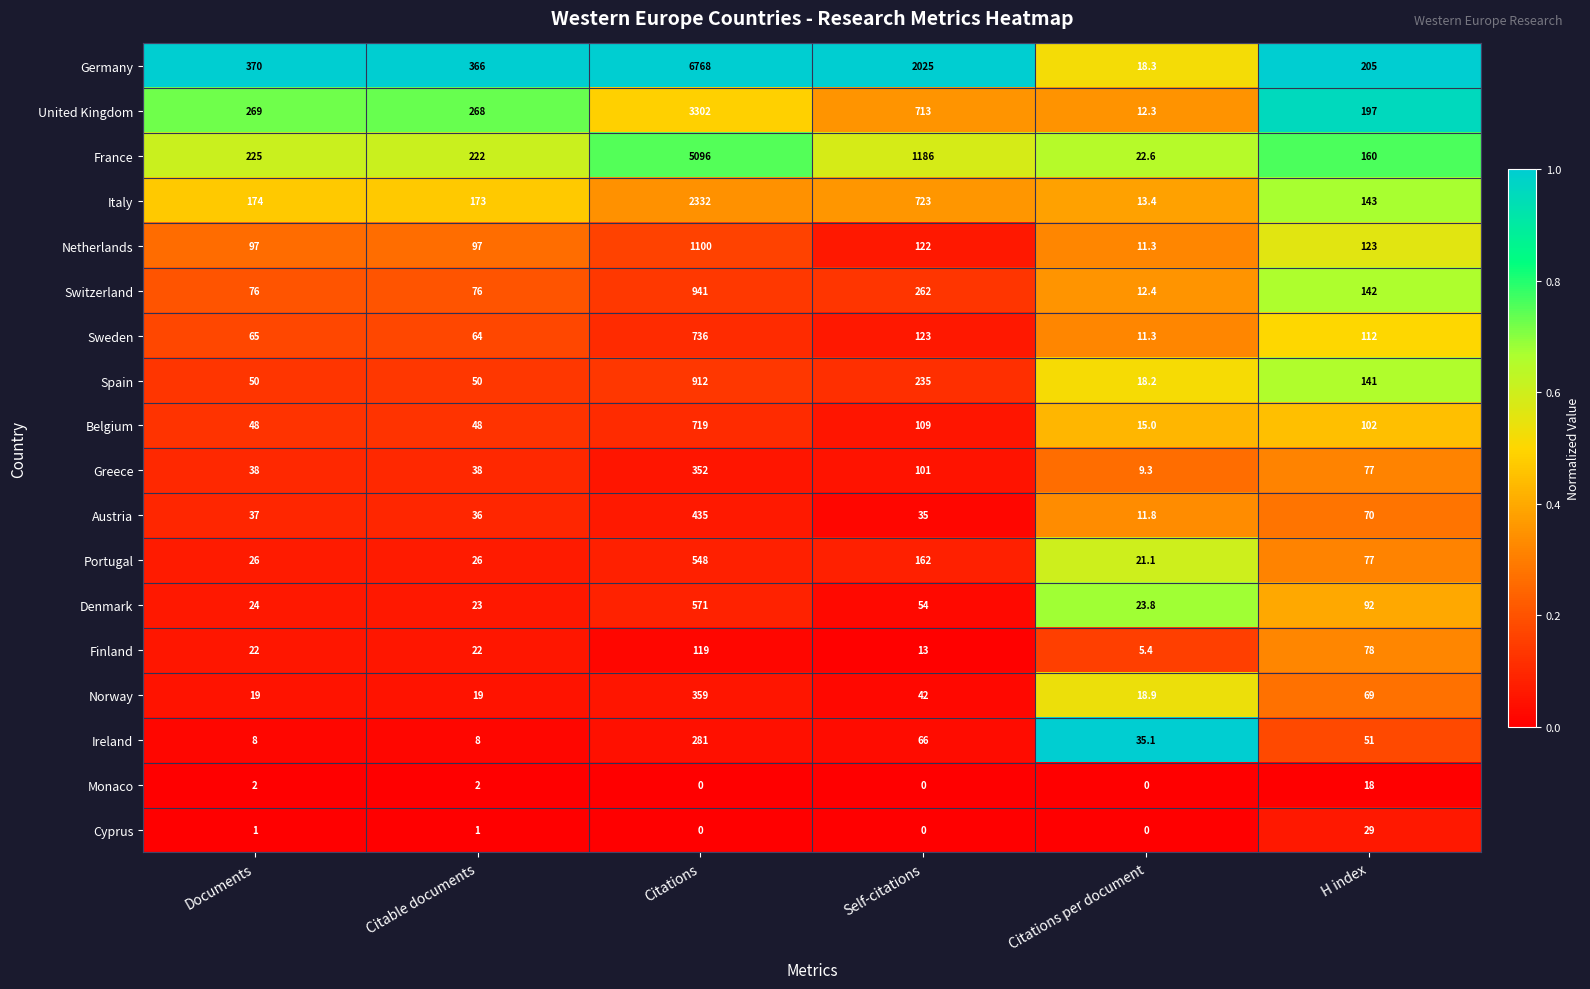

Where is Ireland nearest to the value 144?

Self-citations